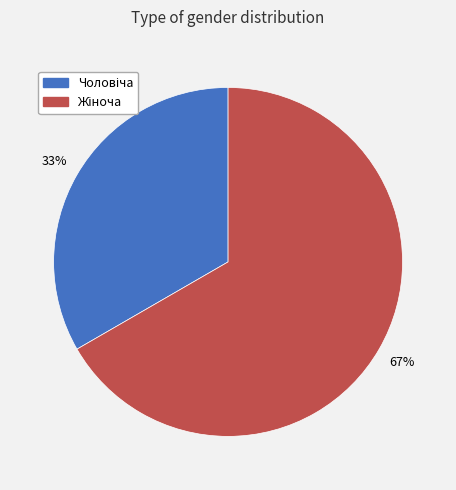

Is there any slice that represents more than half of the pie?

Yes